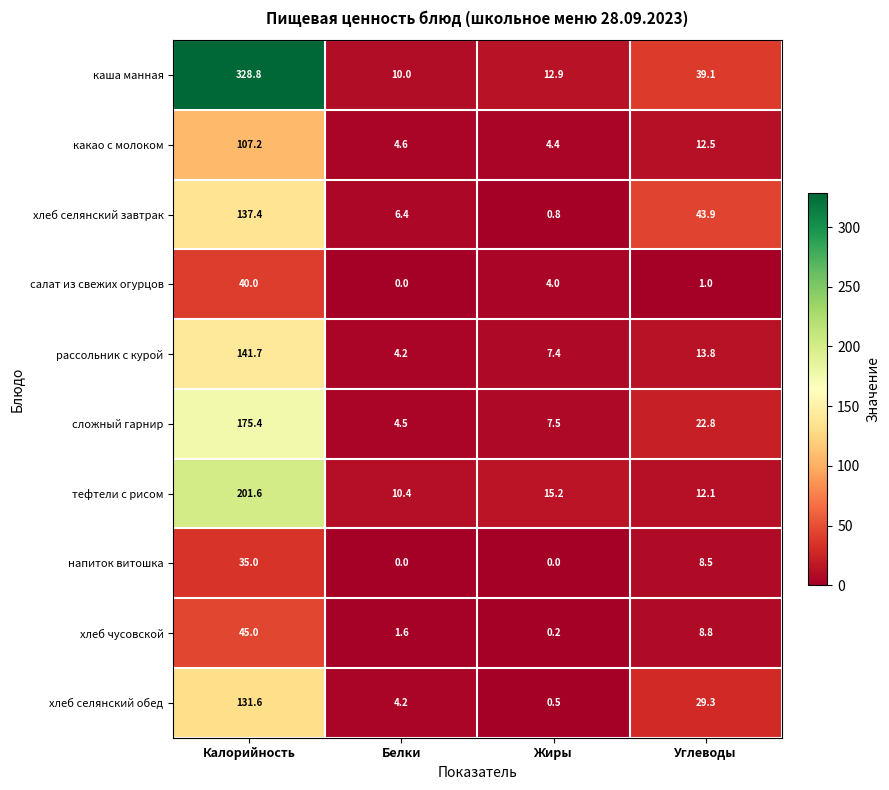

How many data points in хлеб селянский обед are above 29?

2